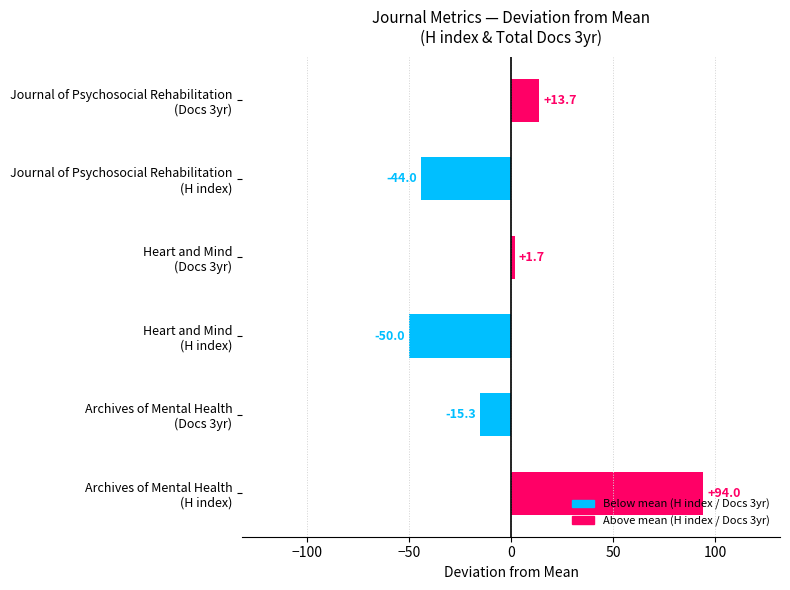

What is the difference between the second highest and minimum values?

63.7